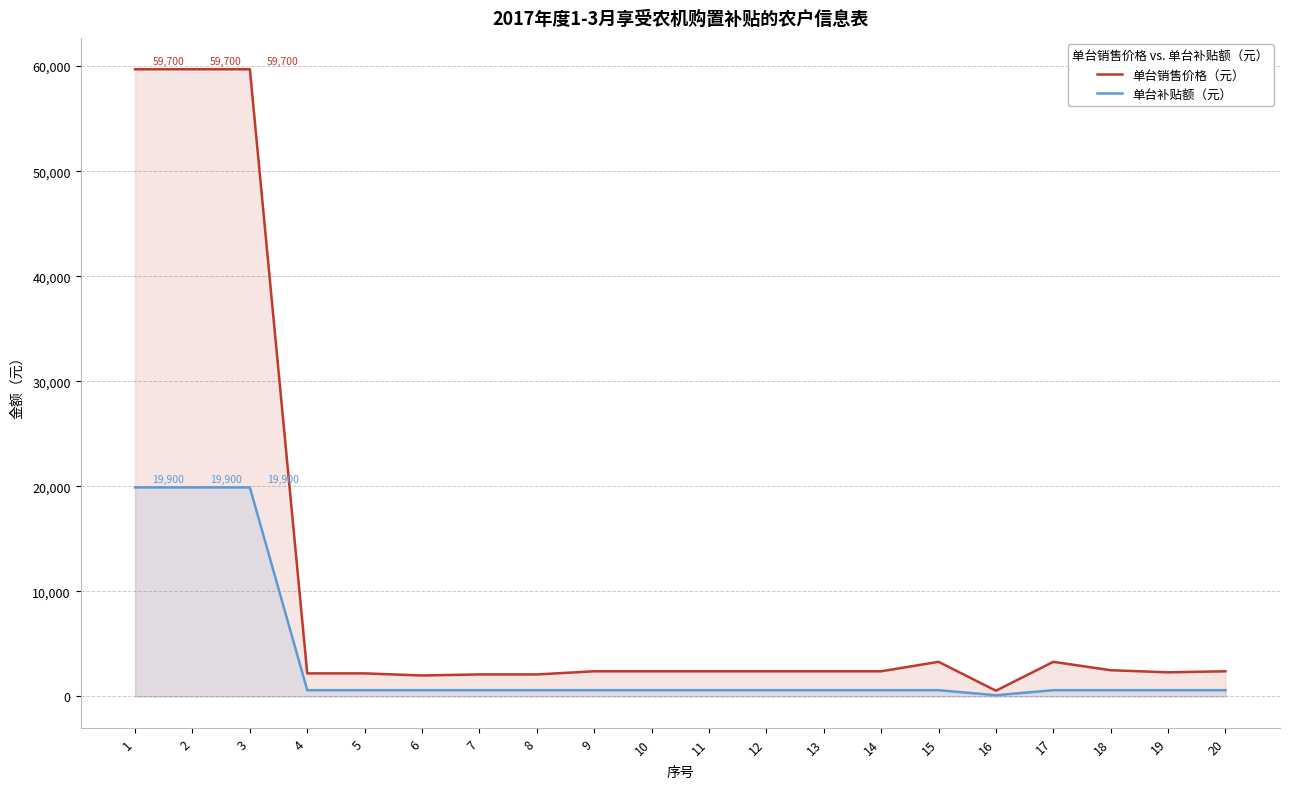

What is the sum of all 单台销售价格（元） values?

218450